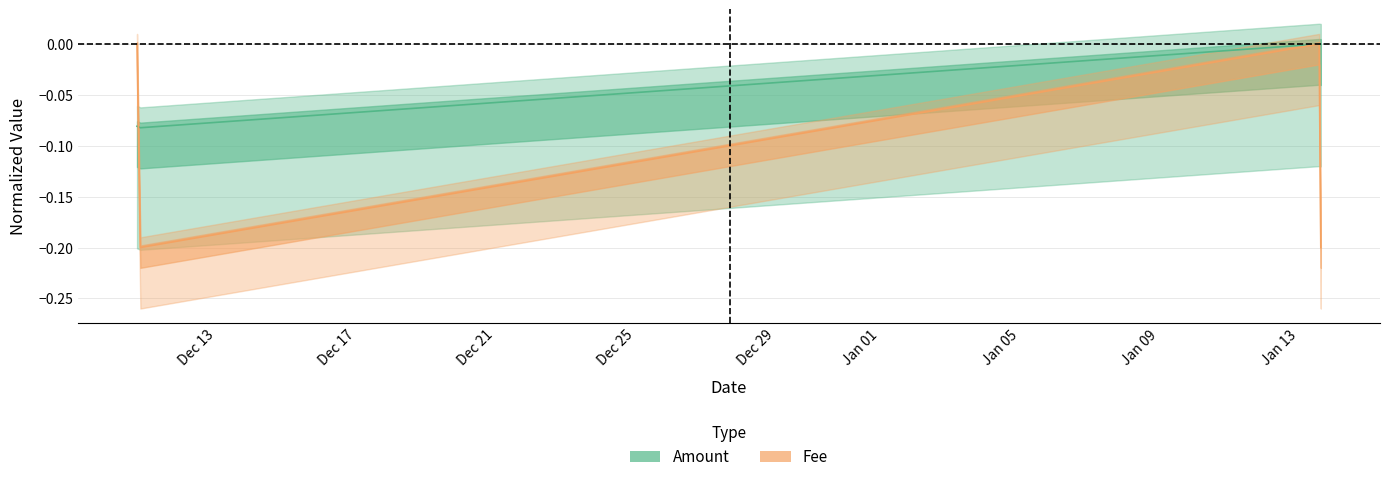

List the series in order of their peak value, highest first.

Amount, Fee